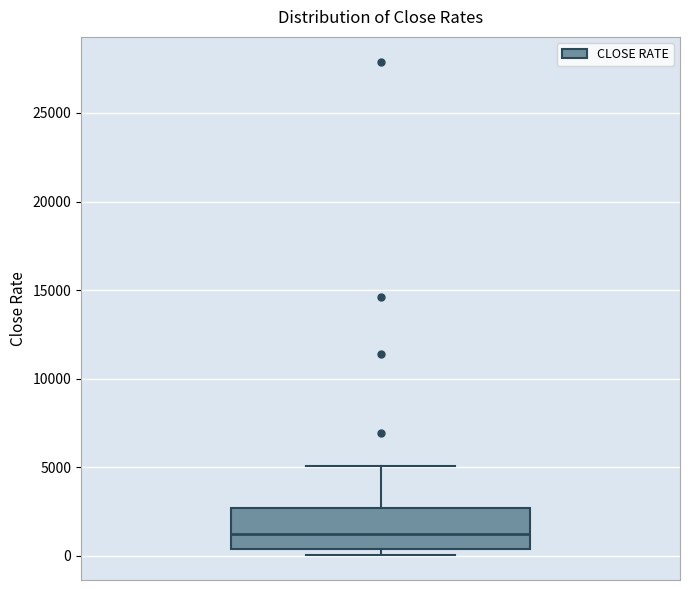

Read this box plot against the y-axis: the position of the median line, the range covered by the box, and the ends of both whiskers. The values are not printed on the chart, so give them approximately, as read against the axis.

median 1000, box 500 to 2500, whiskers 0 to 5000